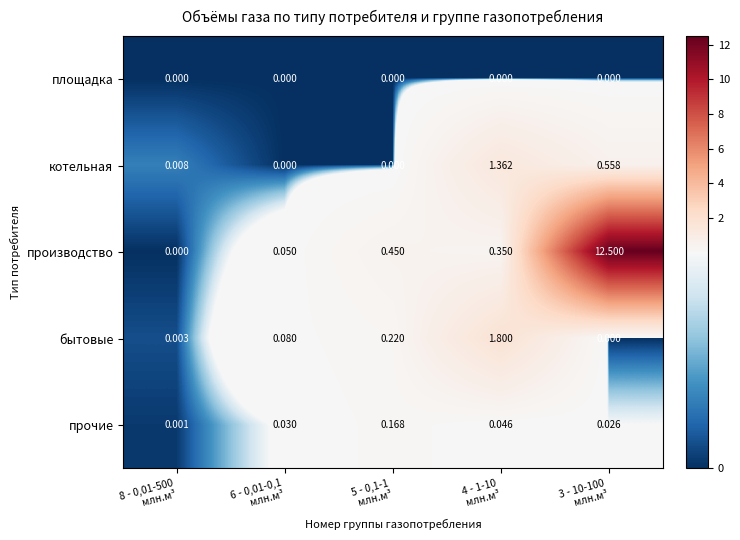

Which series has the largest total across all categories?

производство